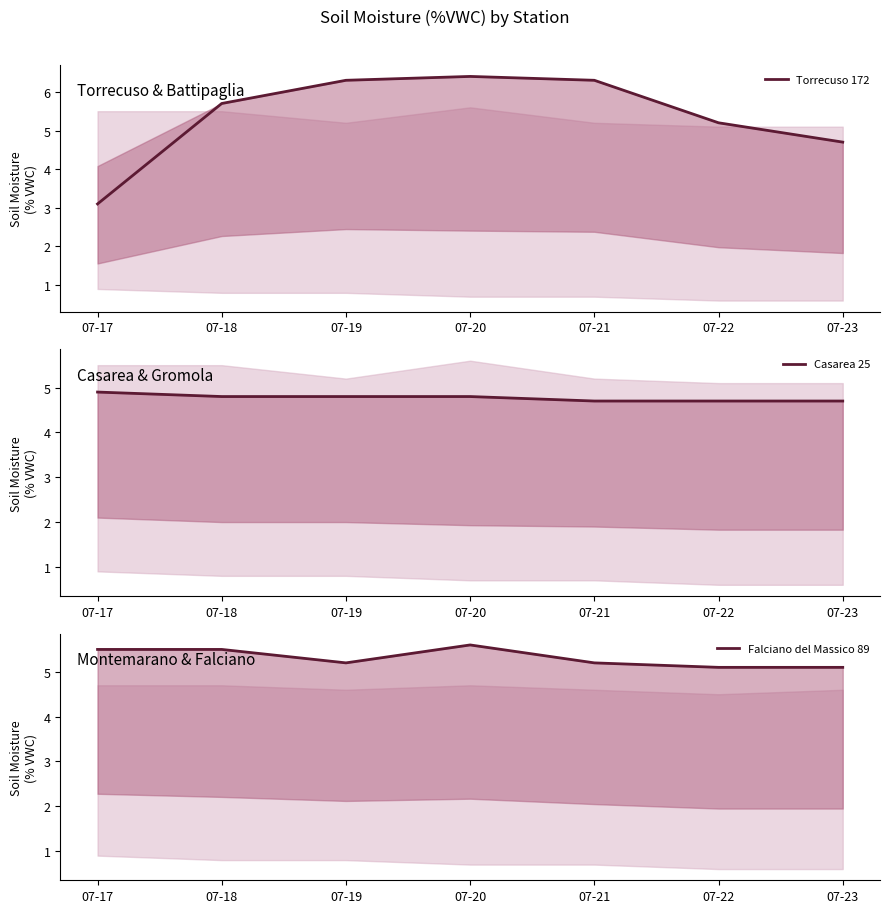

How many data points does each series have?

7